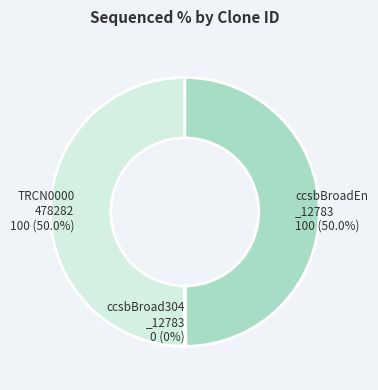

What portion of the pie excludes ccsbBroadEn_12783?

50.0%